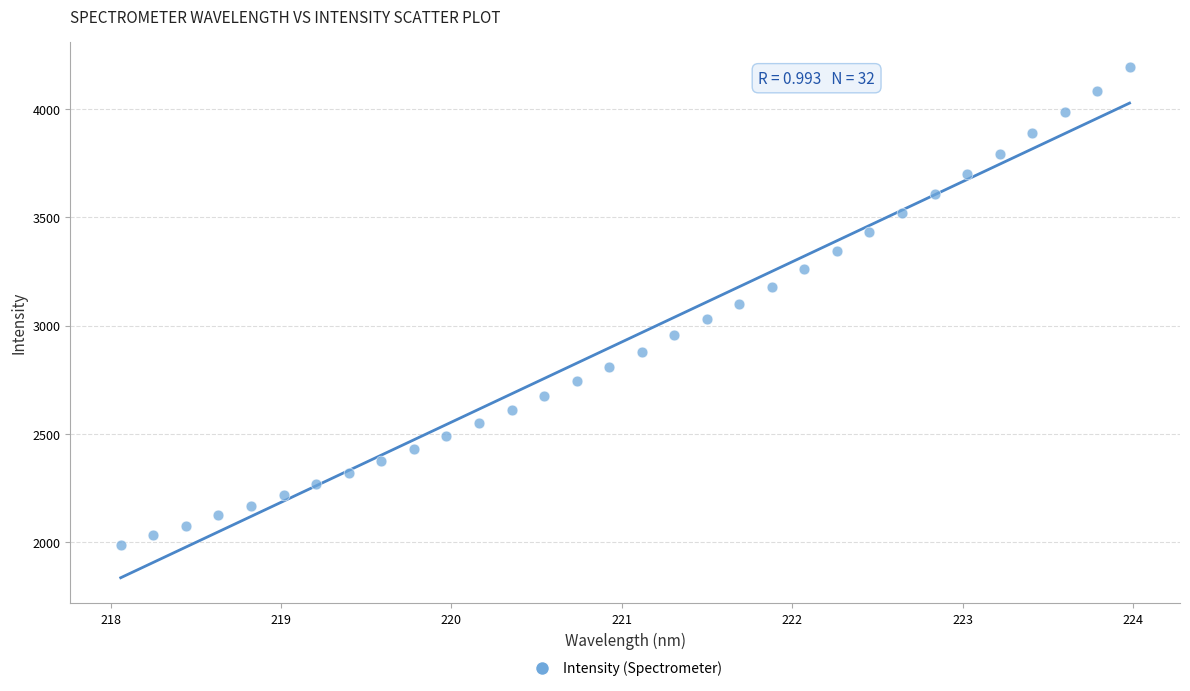

What is the range of Y values (max minus min)?

2207.4